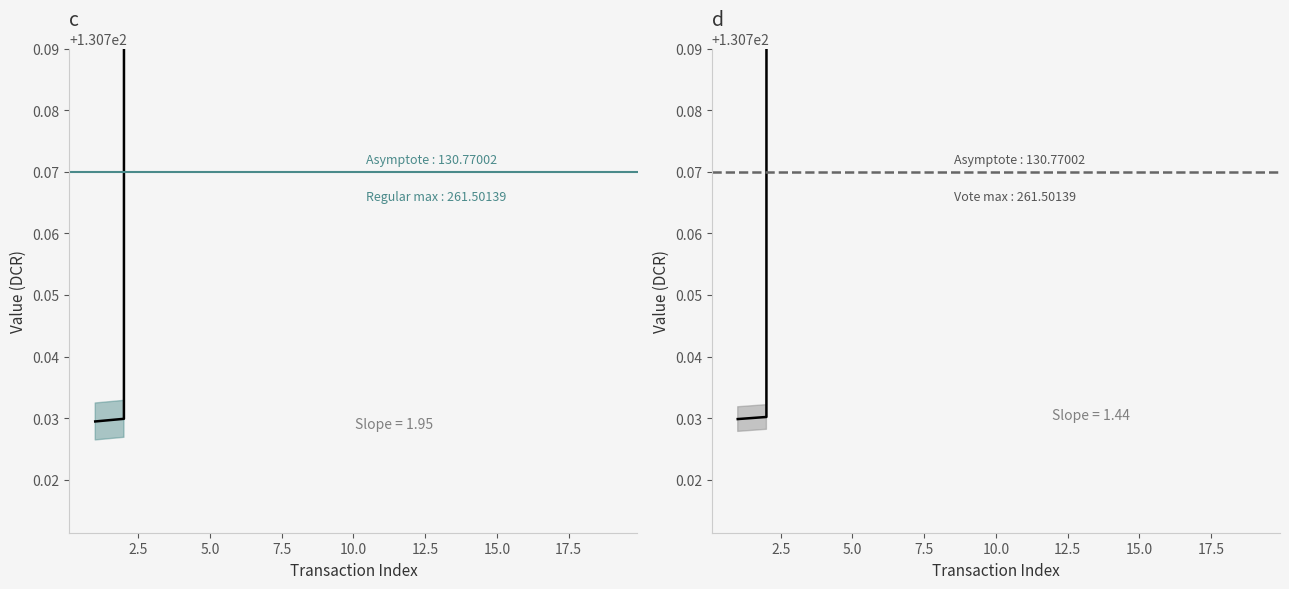

True or false: Regular and Vote intersect in this chart.

False